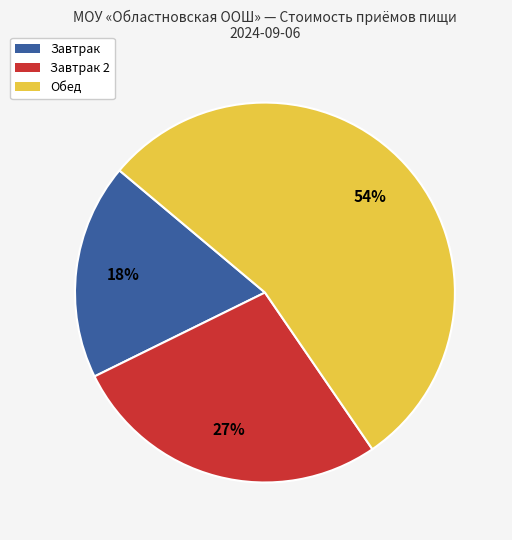

To the nearest percent, what is the average slice percentage?

33%